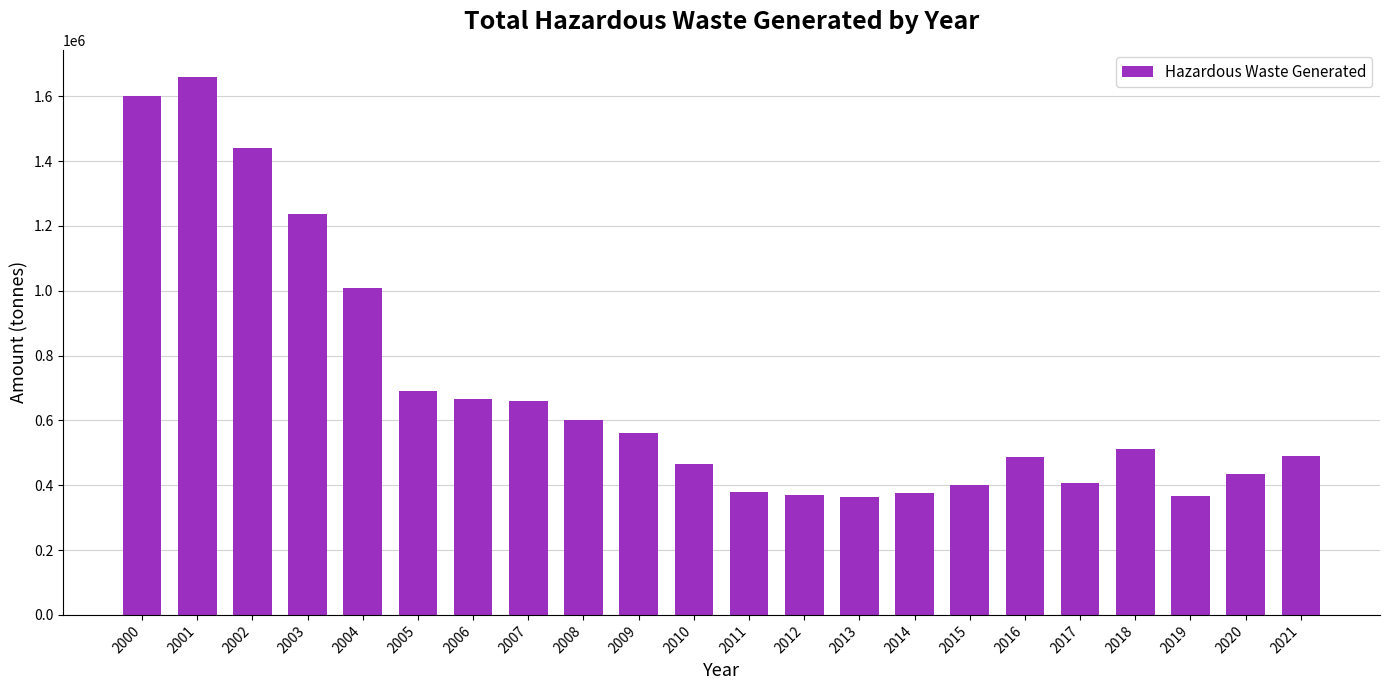

What is the ratio of the value at 2002 to the value at 2015?

3.6